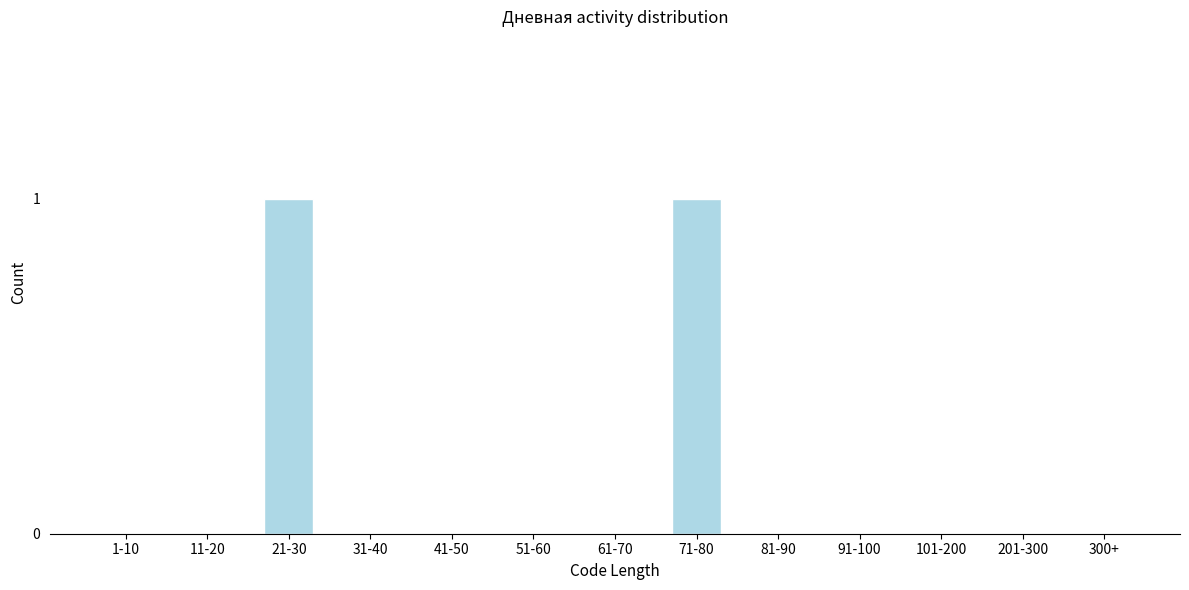

Reading left to right, list all the values displayed in this chart.

1-10=0	11-20=0	21-30=1	31-40=0	41-50=0	51-60=0	61-70=0	71-80=1	81-90=0	91-100=0	101-200=0	201-300=0	300+=0